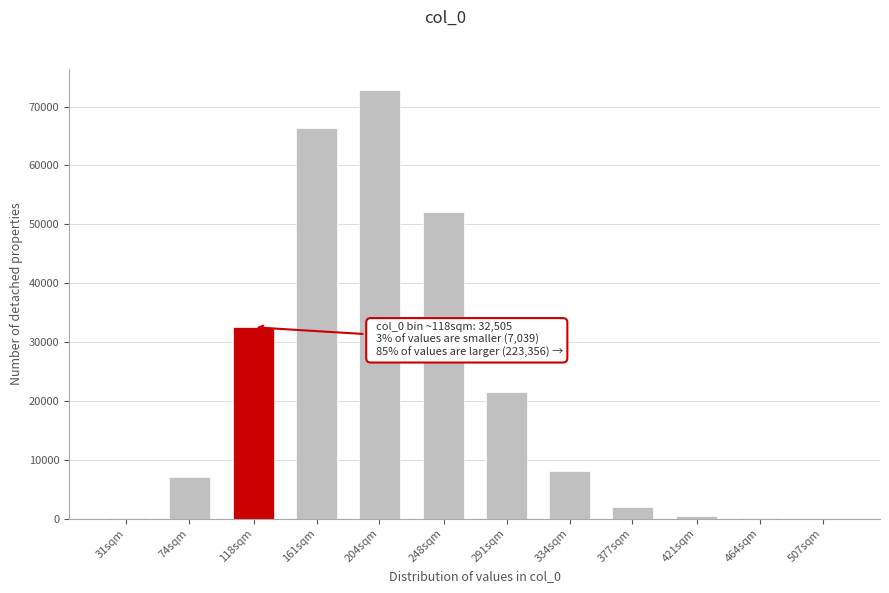

What is the sum of all values?

262900